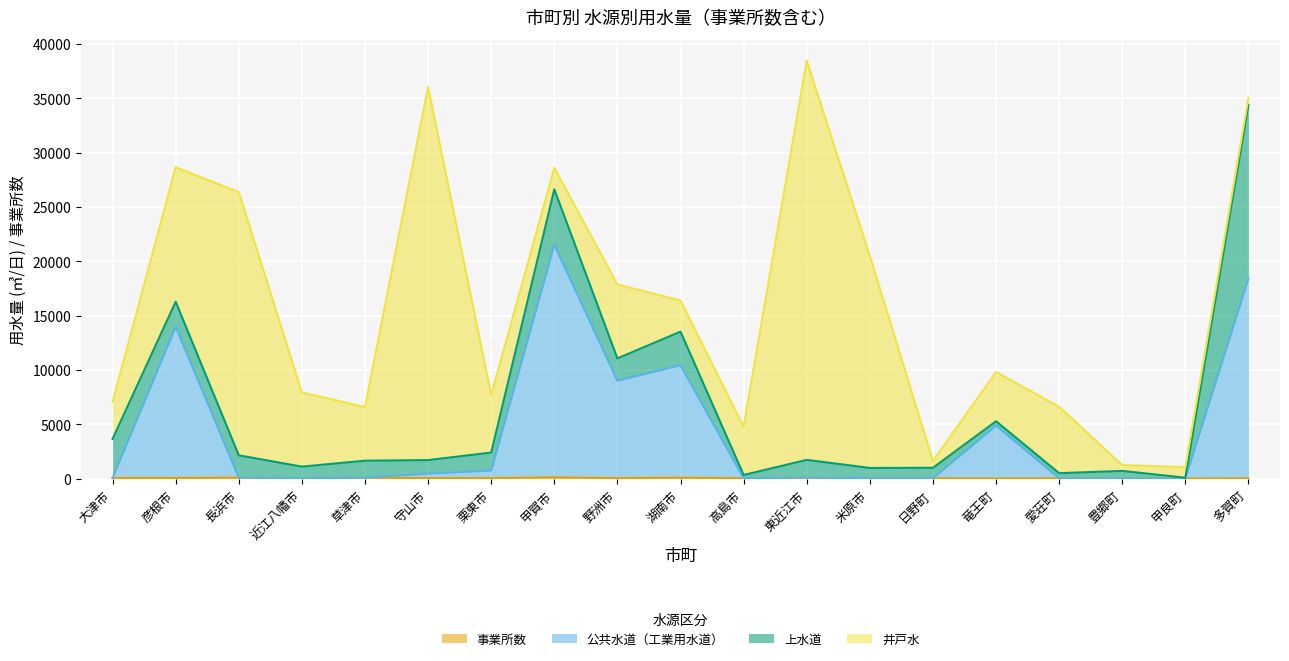

What is the sum of all 公共水道（工業用水道） values?

79929